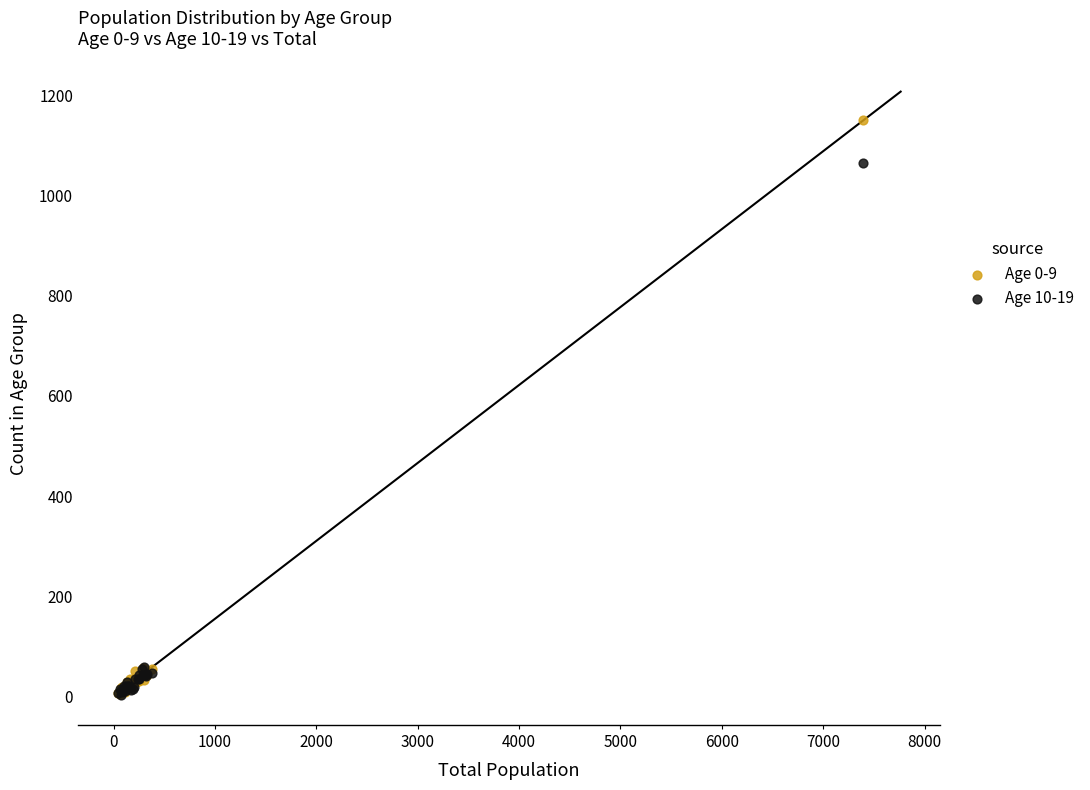

Across all series, what Y value is closest to 577?

1064